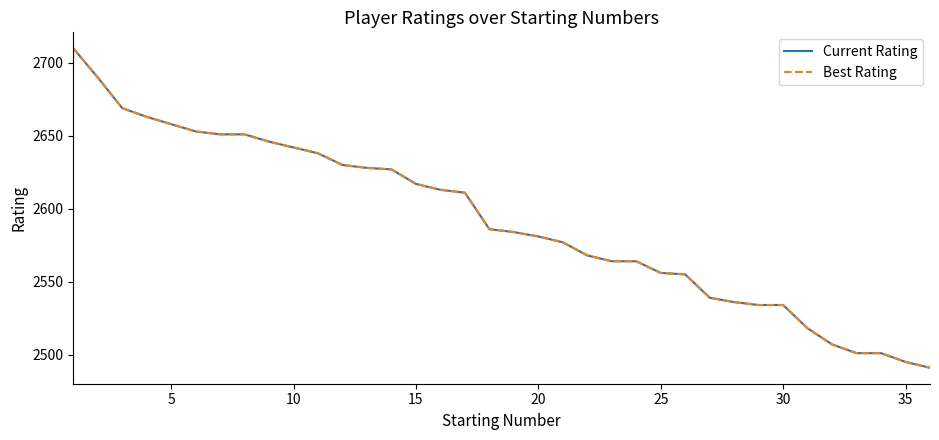

True or false: Current Rating has more than 0 interior local peaks.

False